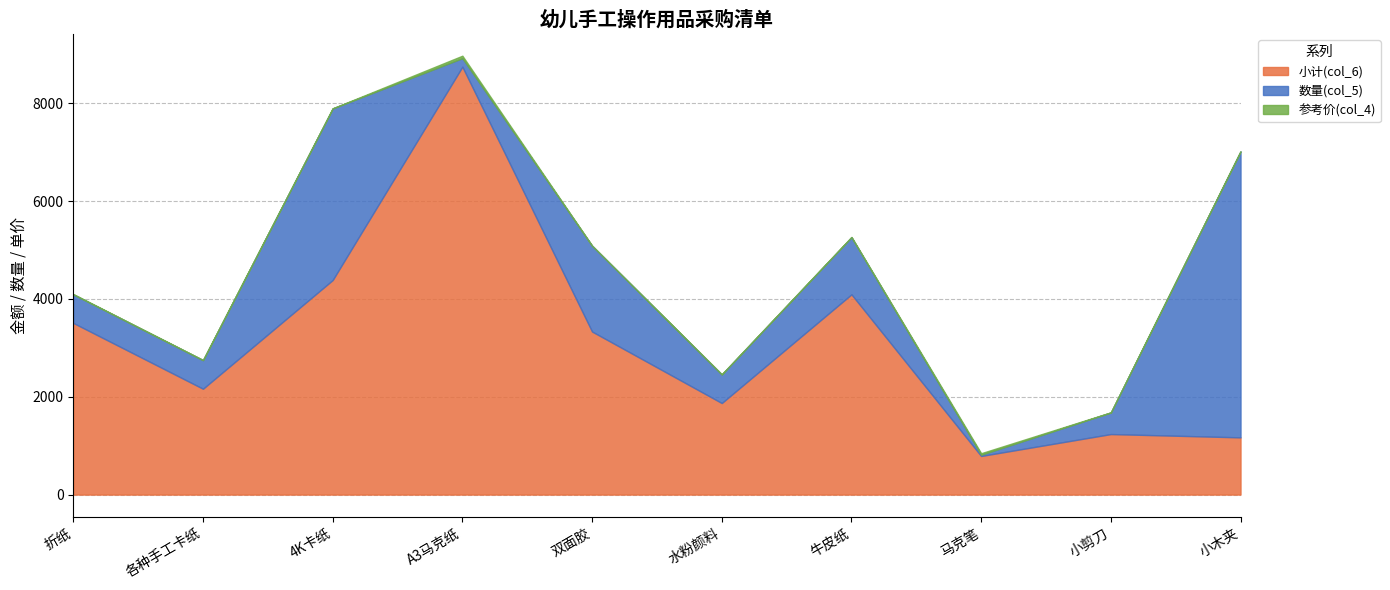

Where is 小计(col_6) nearest to the value 4769?

4K卡纸